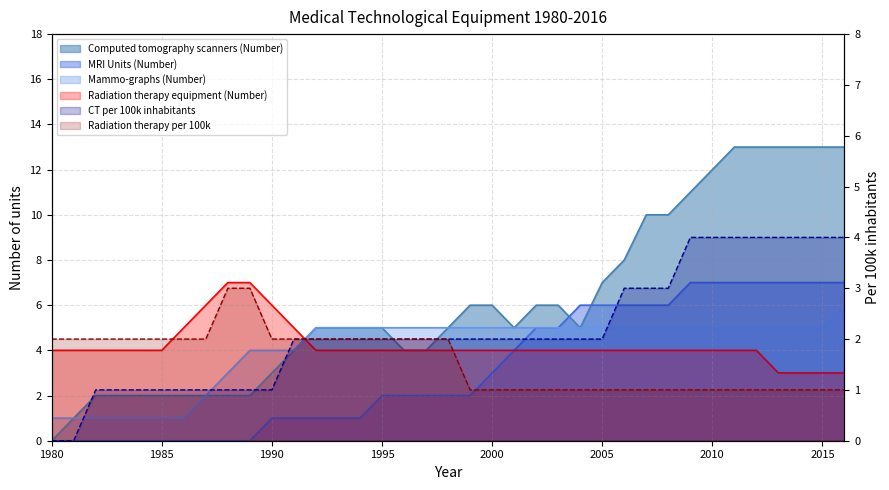

Reading left to right, what are all the values shown in this chart?

Computed tomography scanners (Number): 0	1	2	2	2	2	2	2	2	2	3	4	5	5	5	5	4	4	5	6	6	5	6	6	5	7	8	10	10	11	12	13	13	13	13	13	13
CT per 100k inhabitants: 0	0	1	1	1	1	1	1	1	1	1	2	2	2	2	2	2	2	2	2	2	2	2	2	2	2	3	3	3	4	4	4	4	4	4	4	4
MRI Units (Number): 0	0	0	0	0	0	0	0	0	0	1	1	1	1	1	2	2	2	2	2	3	4	5	5	6	6	6	6	6	7	7	7	7	7	7	7	7
Mammo-graphs (Number): 1	1	1	1	1	1	1	2	3	4	4	4	5	5	5	5	5	5	5	5	5	5	5	5	5	5	5	5	5	5	5	5	5	5	5	5	6
Radiation therapy equipment (Number): 4	4	4	4	4	4	5	6	7	7	6	5	4	4	4	4	4	4	4	4	4	4	4	4	4	4	4	4	4	4	4	4	4	3	3	3	3
Radiation therapy per 100k: 2	2	2	2	2	2	2	2	3	3	2	2	2	2	2	2	2	2	2	1	1	1	1	1	1	1	1	1	1	1	1	1	1	1	1	1	1